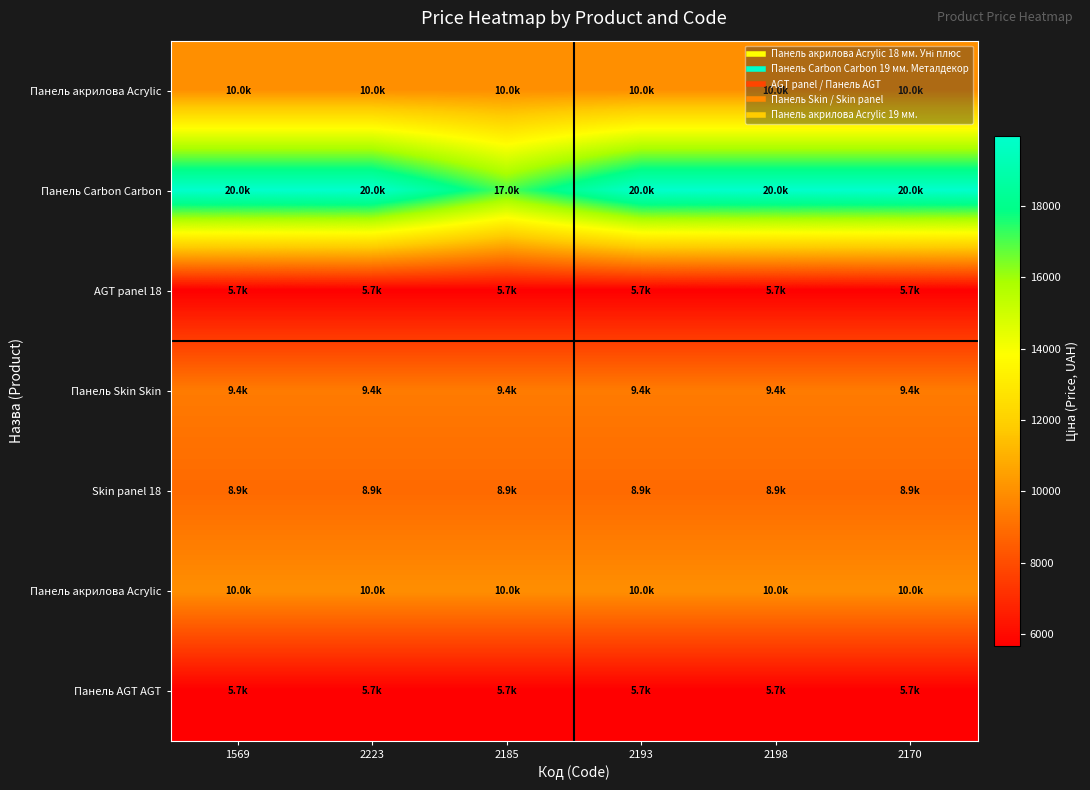

At how many categories does at least one series exceed 15762?

6